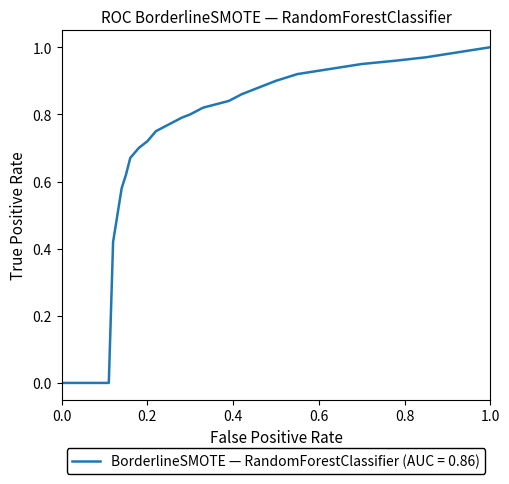

How many lines are shown in the chart?

1